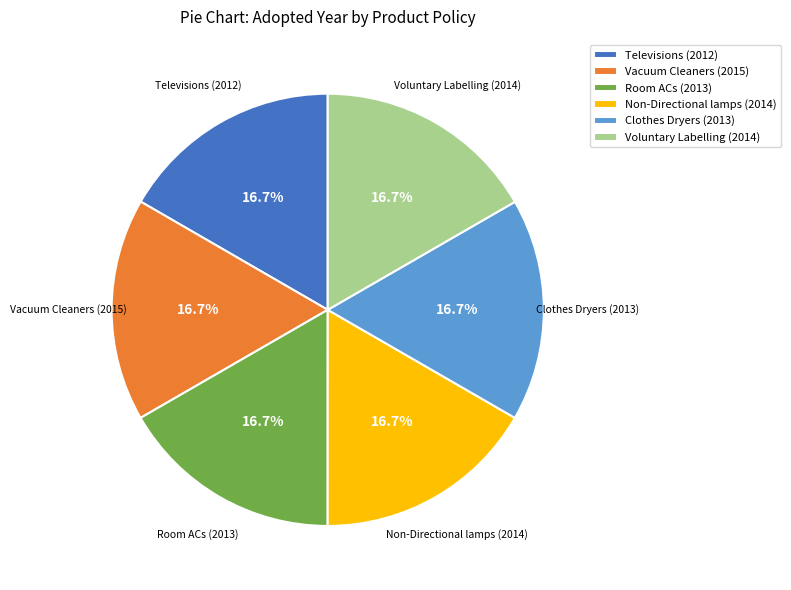

Count the number of slices in the pie.

6